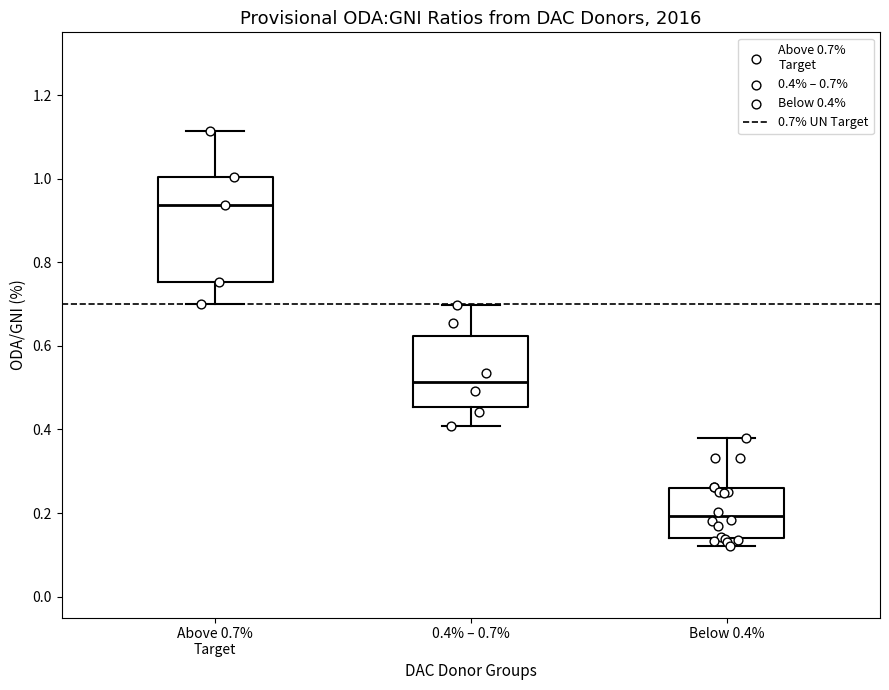

Reading left to right, transcribe this box plot: for each box, give where its median line is, the range the box spans, and where its two whiskers end, as read against the y-axis. The values are not printed on the chart, so give them approximately, as read against the axis.

Above 0.7% Target: median 0.94, box 0.76 to 1.00, whiskers 0.70 to 1.12
0.4% – 0.7%: median 0.52, box 0.46 to 0.62, whiskers 0.40 to 0.70
Below 0.4%: median 0.20, box 0.14 to 0.26, whiskers 0.12 to 0.38